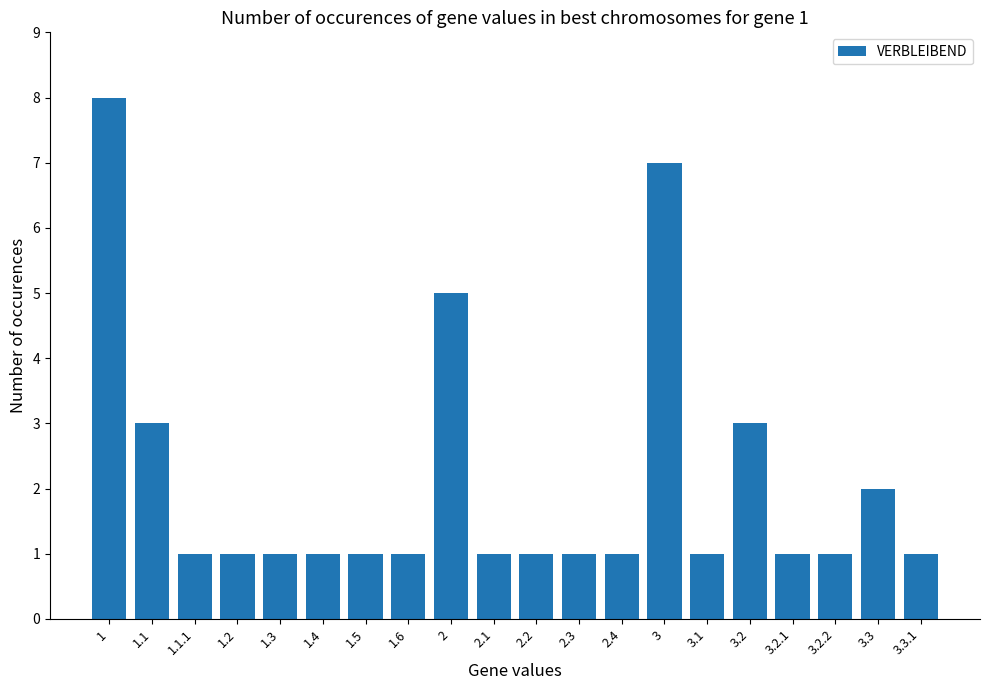

What is the maximum value shown in the chart?

8